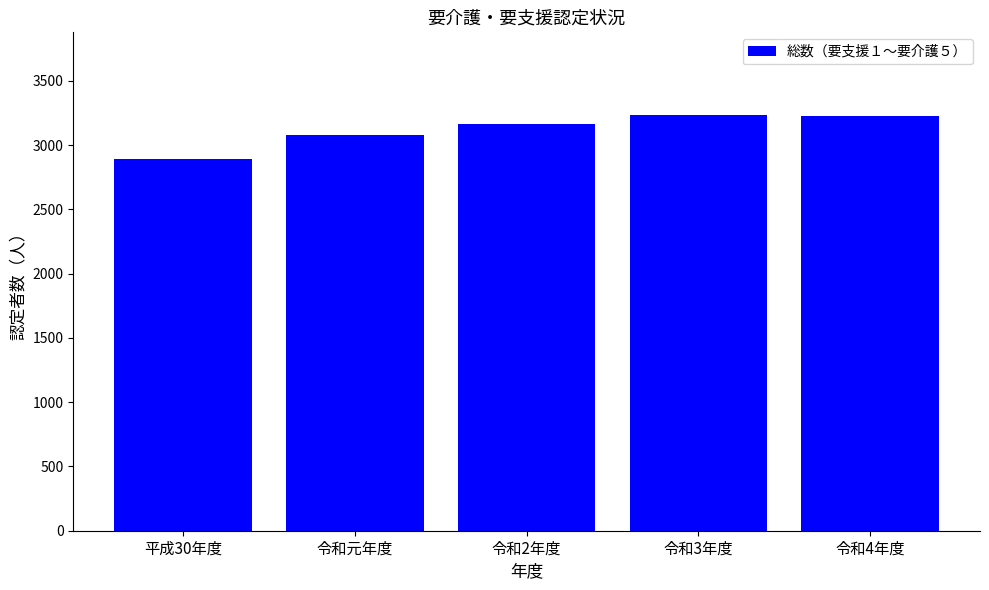

What is the approximate value at 令和4年度, to the nearest 5?

3225